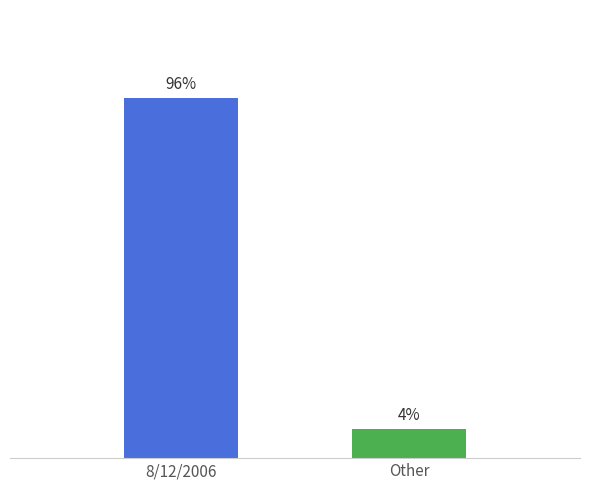

Between Other and 8/12/2006, which is larger?

8/12/2006